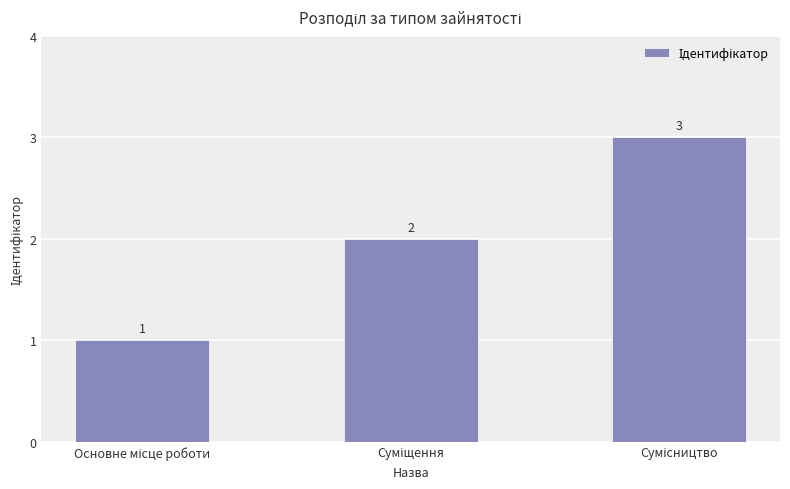

What is the sum of all values?

6